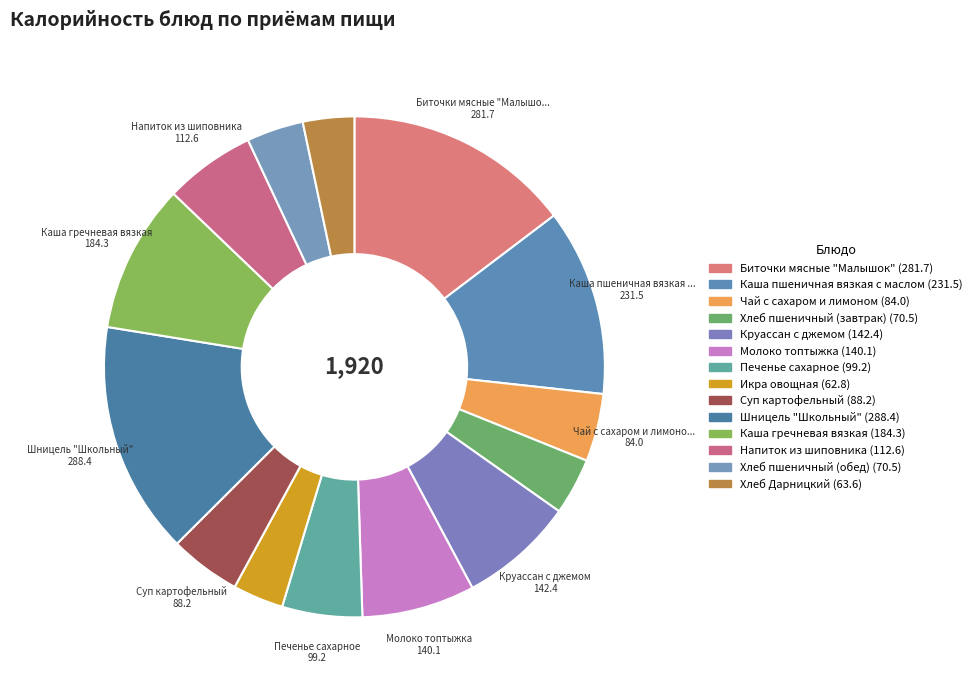

To the nearest percent, what is the difference between the largest and smallest slice percentages?

12%